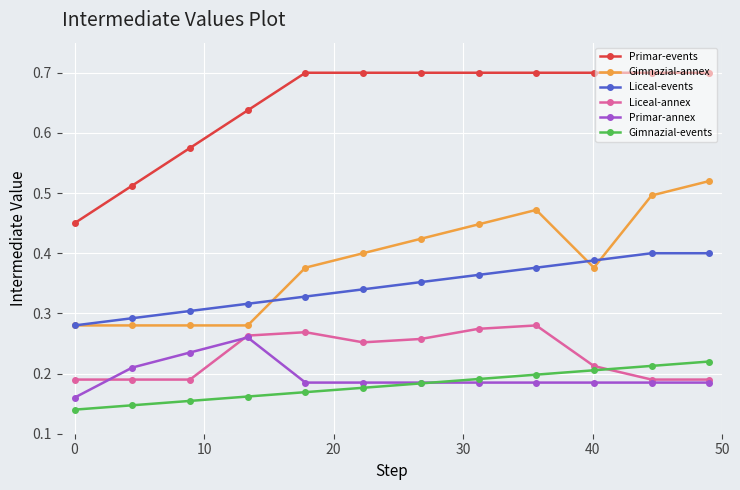

Which series has the largest total across all categories?

Primar-events